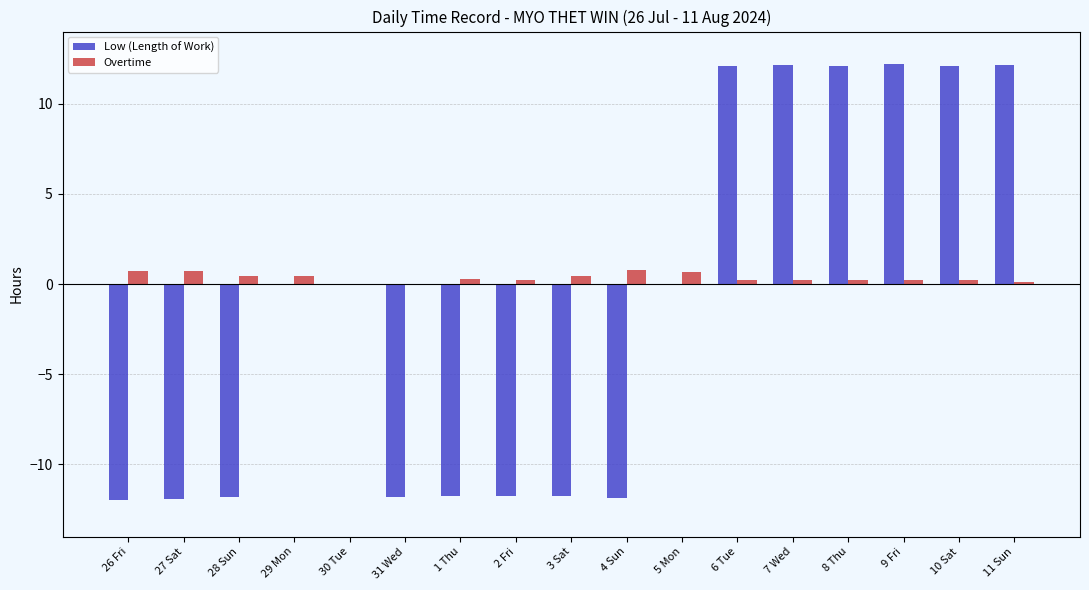

What are all the series names shown in the legend?

Low (Length of Work), Overtime